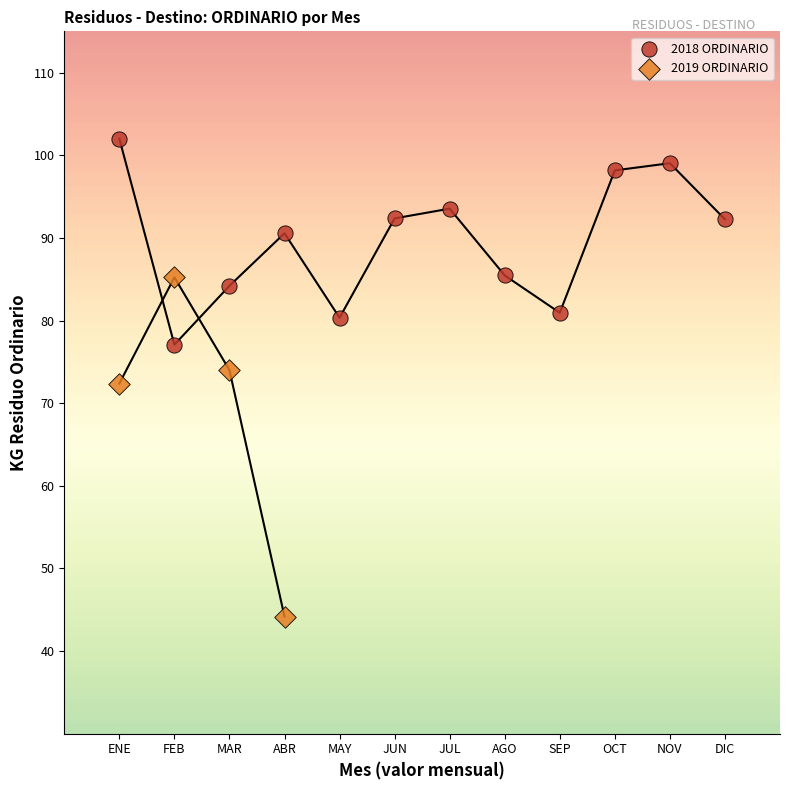

Which series contains the lowest Y value?

2019 ORDINARIO